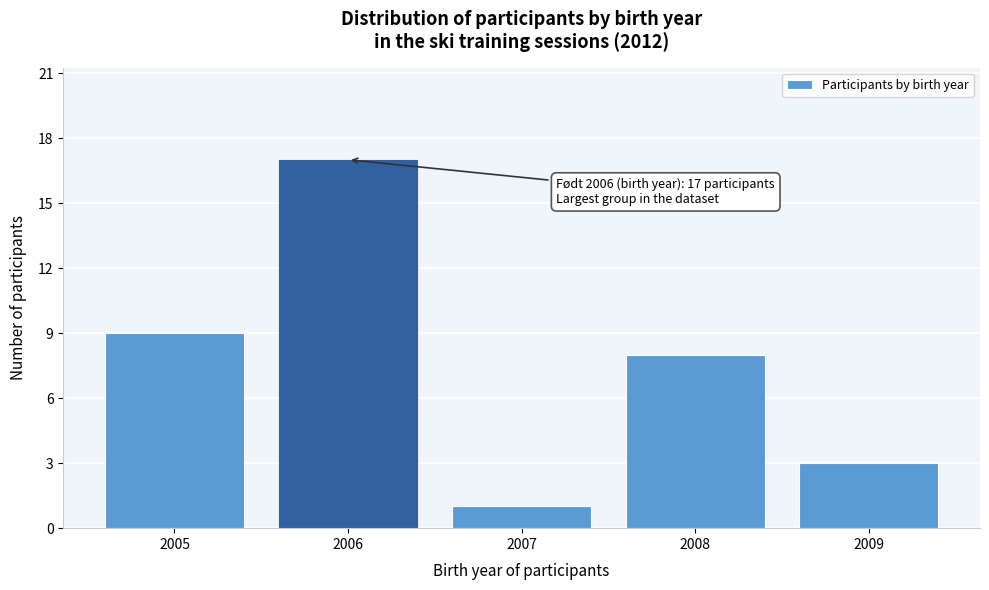

Reading right to left, list all the values displayed in this chart.

2009=3	2008=8	2007=1	2006=17	2005=9